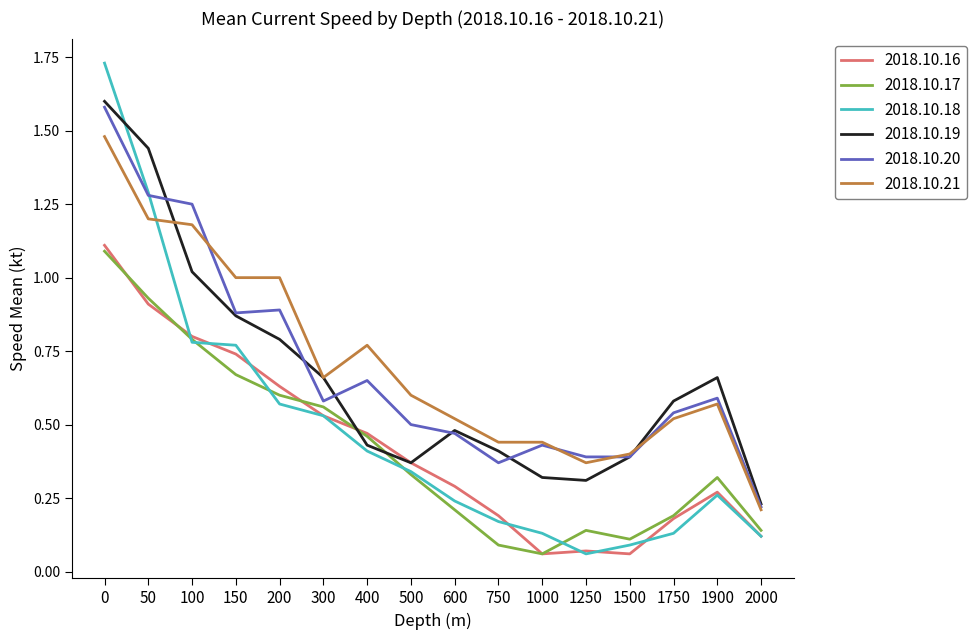

Which series has the largest total across all categories?

2018.10.21